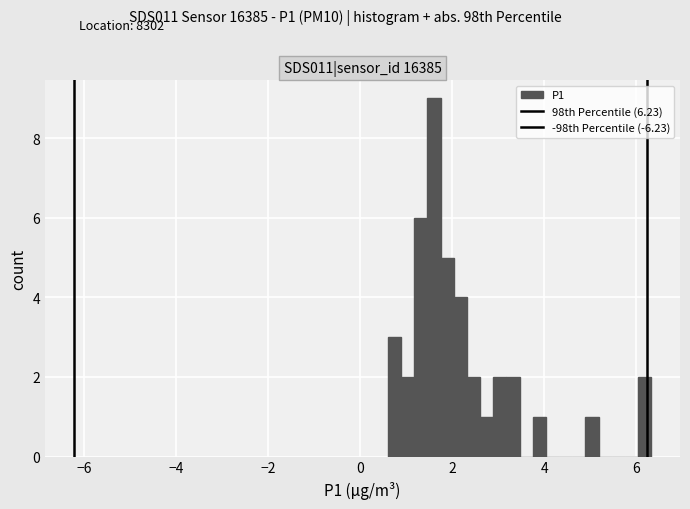

Around what value on the x-axis is the tallest bar? Give the approximate position of its centre, as read against the axis.

1.6